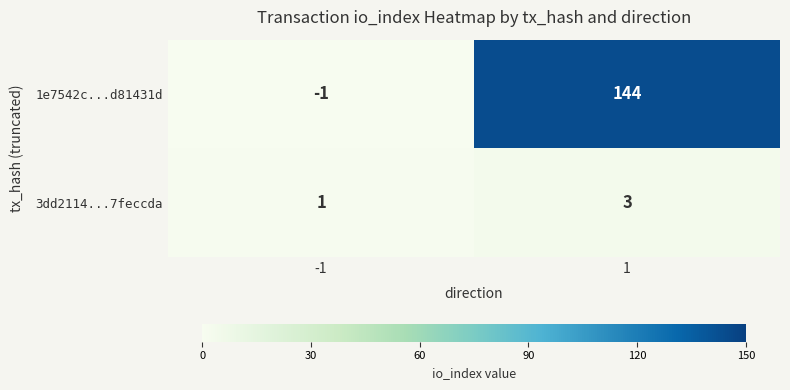

Reading left to right, what are all the values shown in this chart?

1e7542c...d81431d: -1=-1	1=144
3dd2114...7feccda: -1=1	1=3